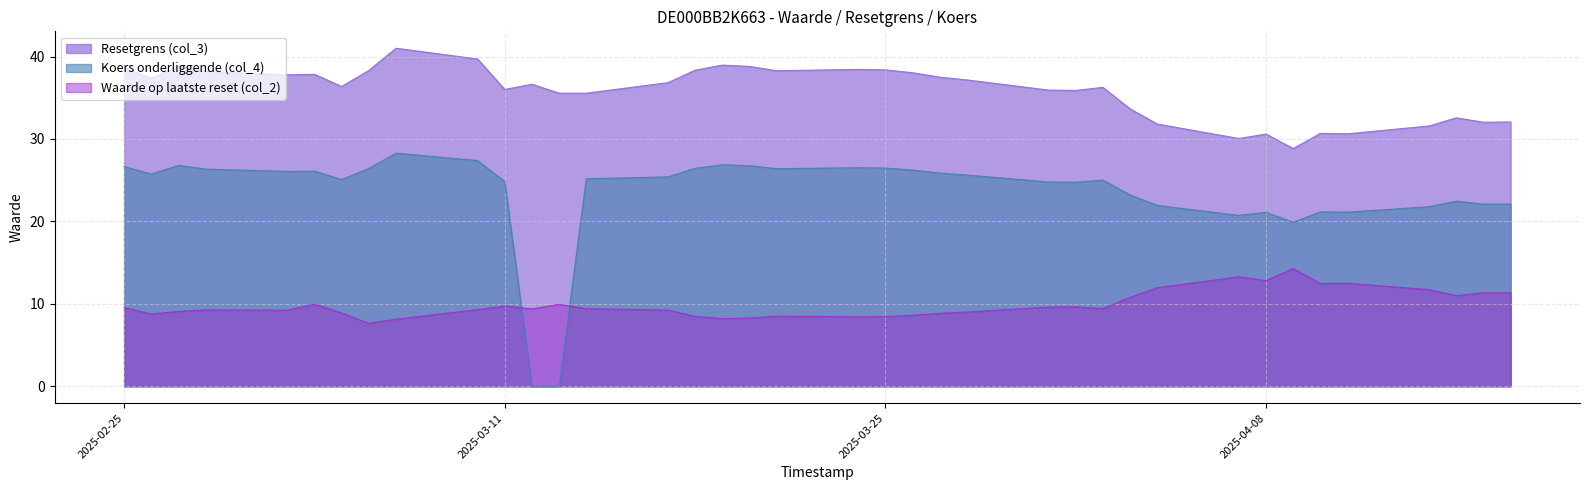

Does the chart display data point markers on the line(s)?

No